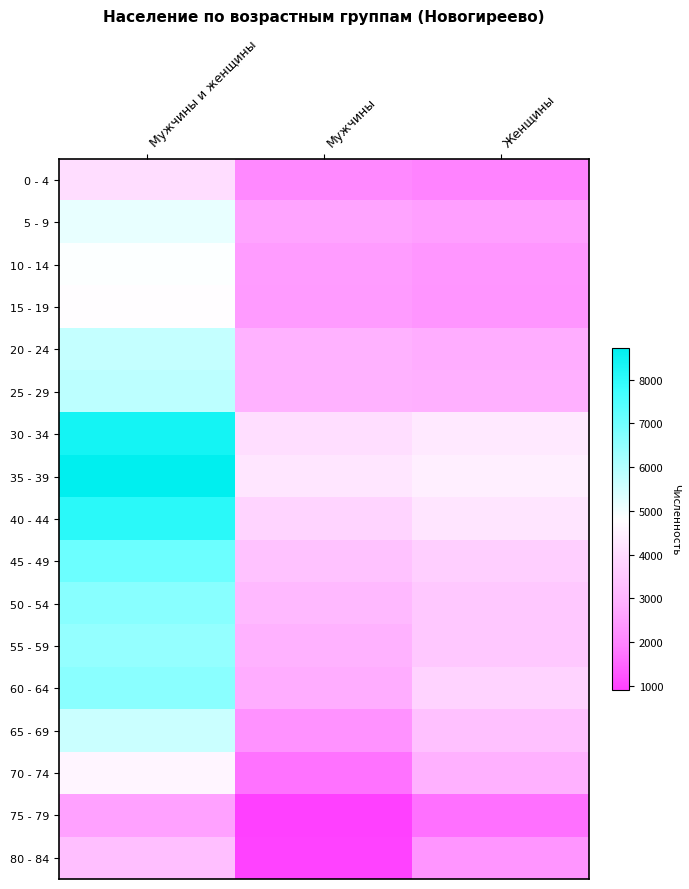

Which category has the lowest value across all series?

Мужчины